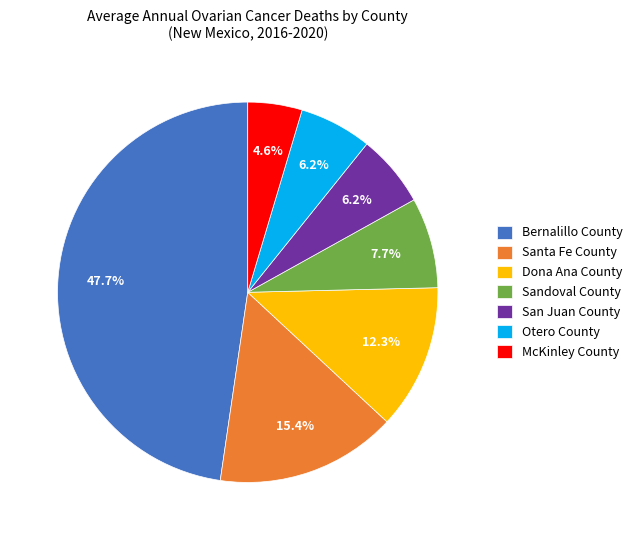

Is the sum of Sandoval County and Dona Ana County greater than half?

No